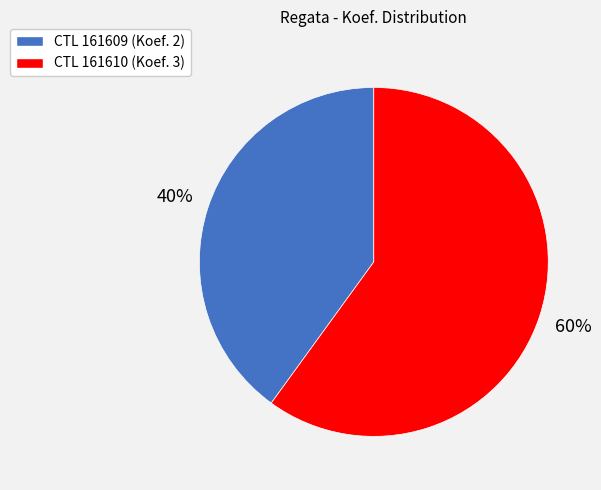

To the nearest percent, what is the difference between the largest and smallest slice percentages?

20%